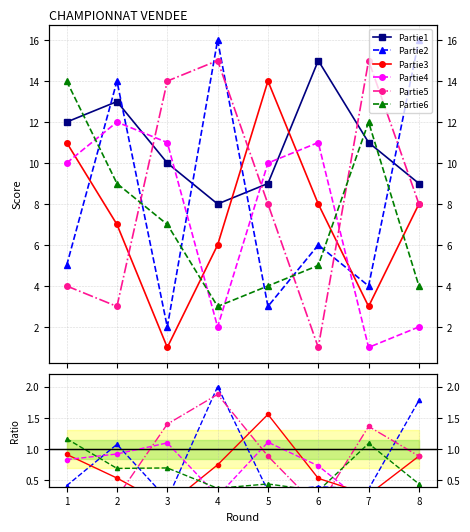

What is the value of the Partie4 point at the 2nd from the left?

12